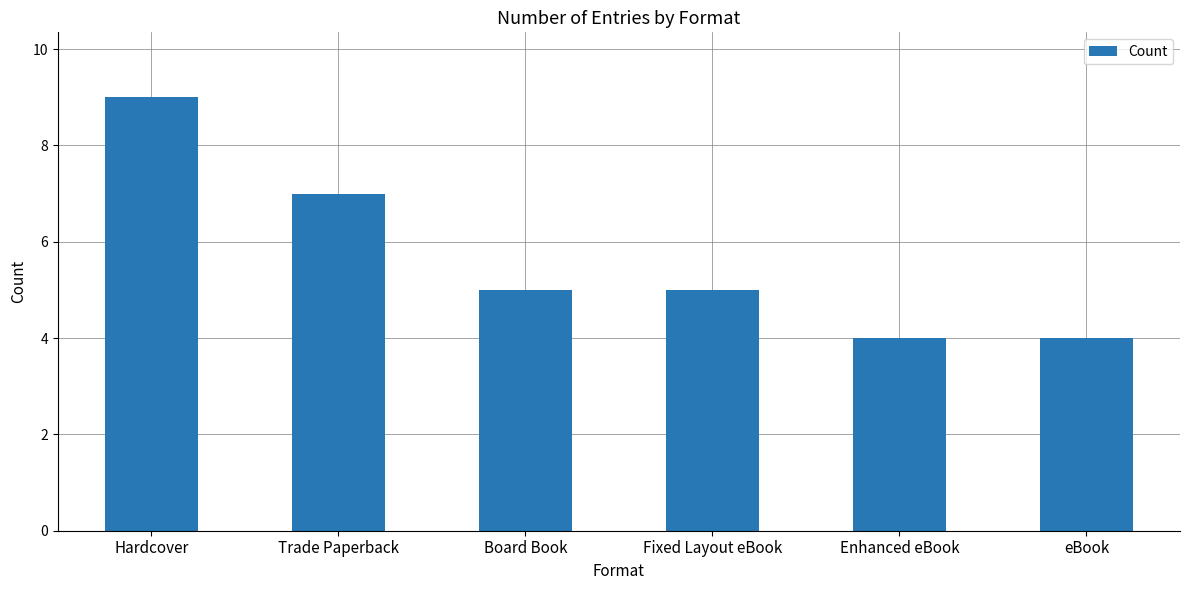

Between Enhanced eBook and Hardcover, which is larger?

Hardcover